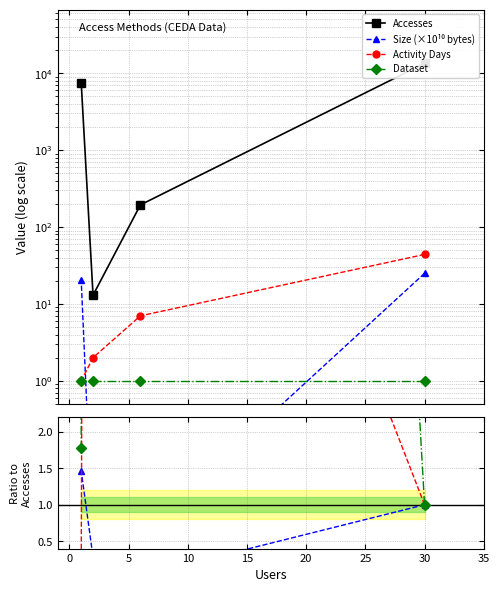

What is the maximum value shown in the chart?

13450.0